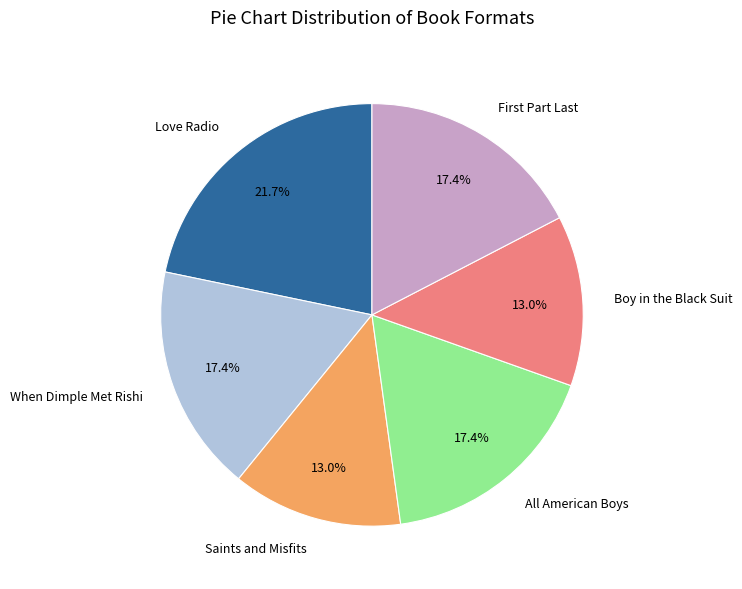

What portion of the pie excludes Boy in the Black Suit?

87.0%